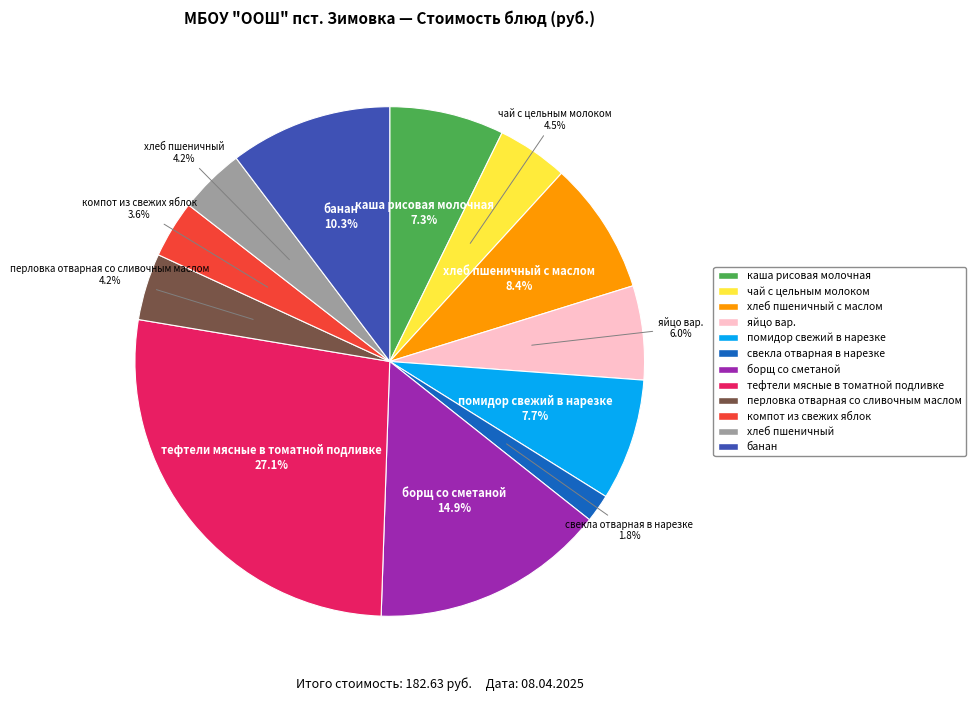

Is there any slice that represents more than half of the pie?

No